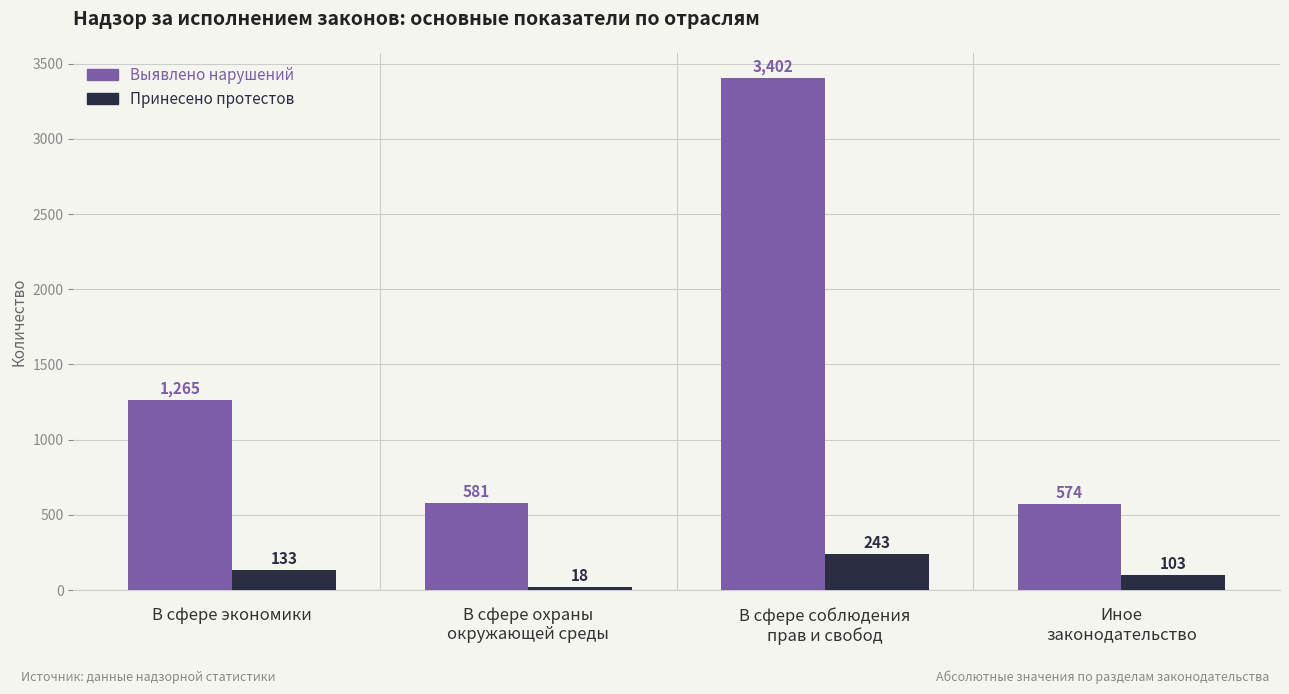

What are all the series names shown in the legend?

Выявлено нарушений, Принесено протестов